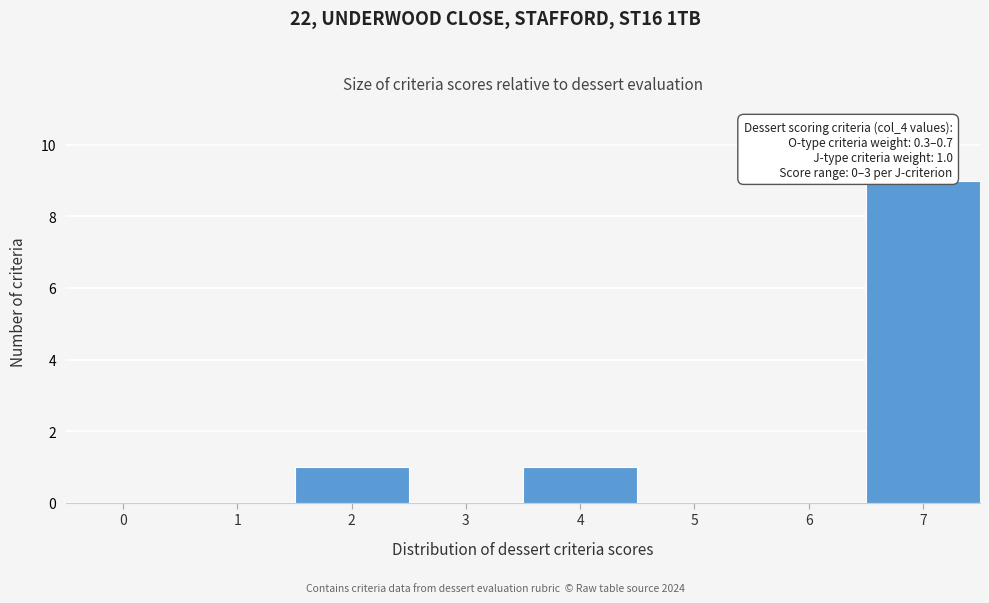

Reading right to left, what are all the values shown in this chart?

7=9	6=0	5=0	4=1	3=0	2=1	1=0	0=0